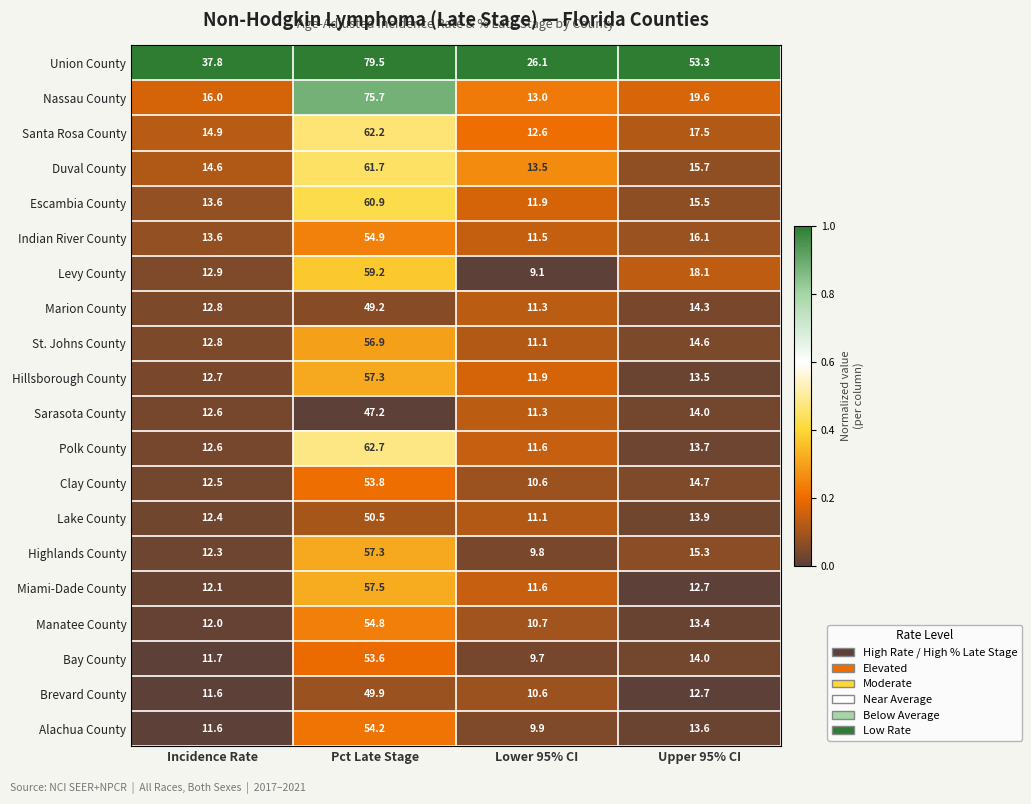

Which series has the largest range (max minus min)?

Nassau County